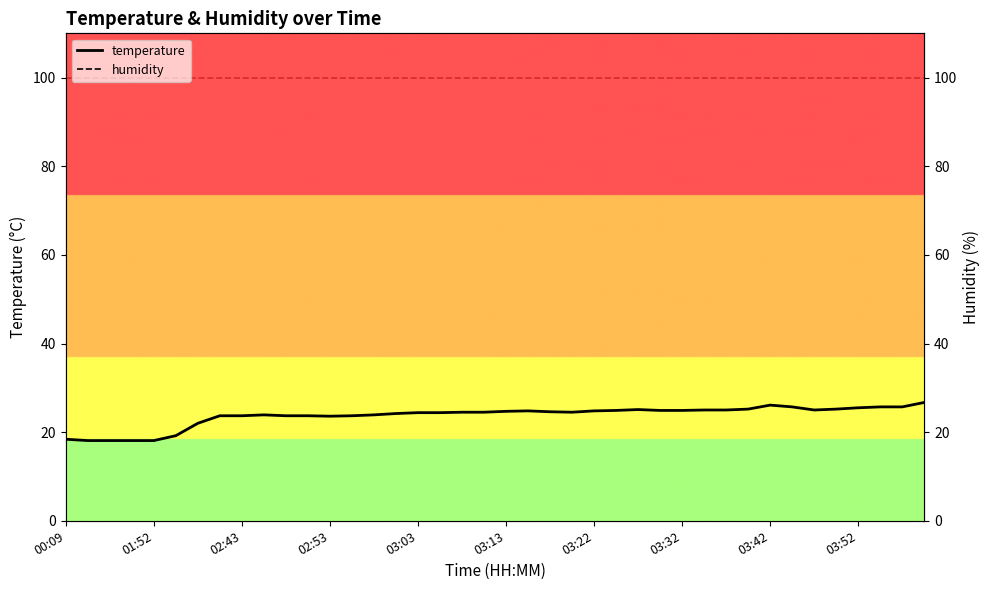

True or false: humidity and temperature cross at least once.

False